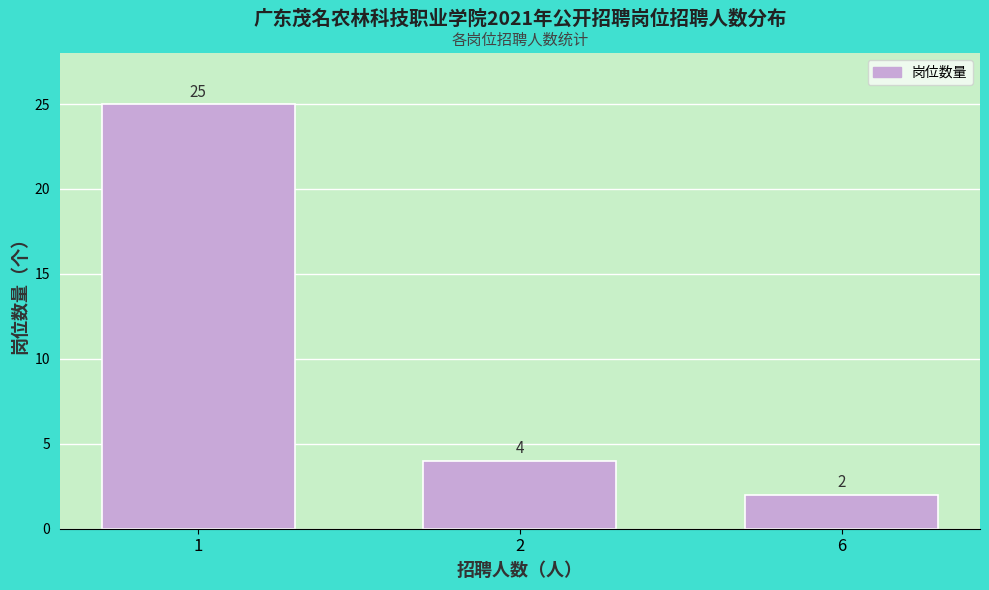

Reading left to right, transcribe all the data shown in this chart.

25	4	2